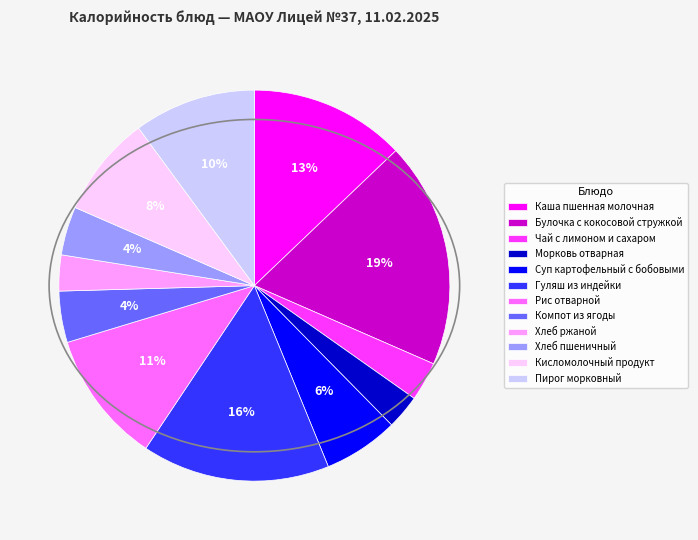

To the nearest percent, what percentage of the pie is Булочка с кокосовой стружкой?

19%